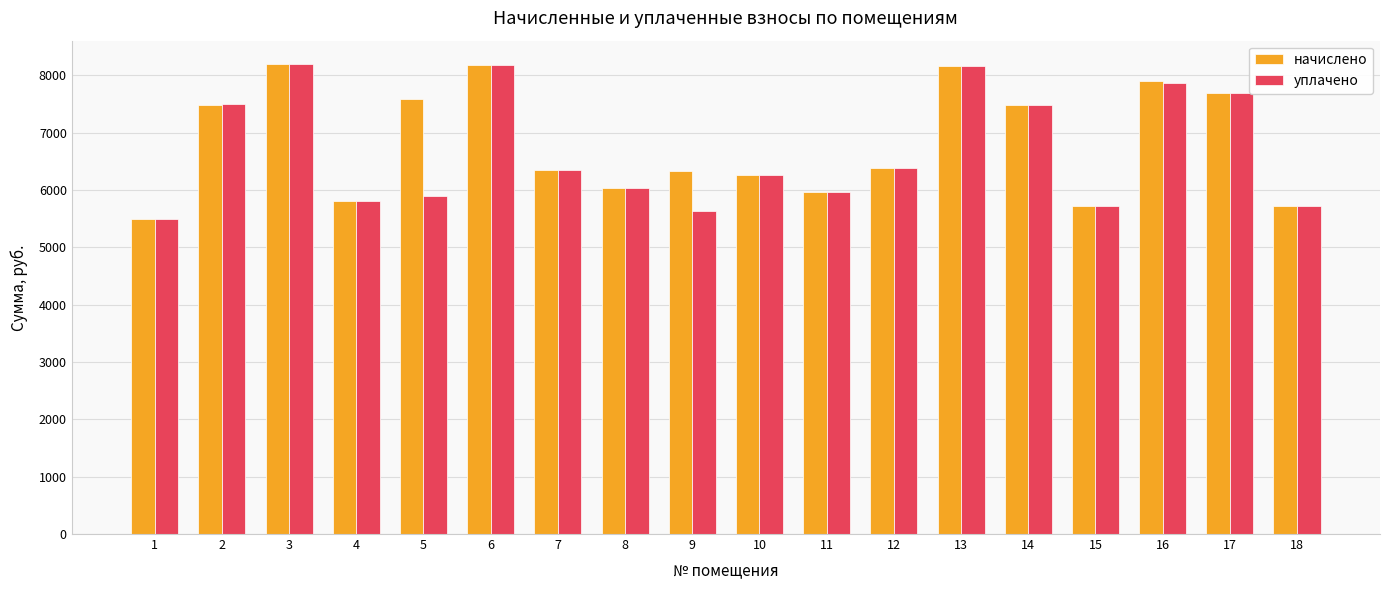

What is the average value of the начислено series?

6822.0